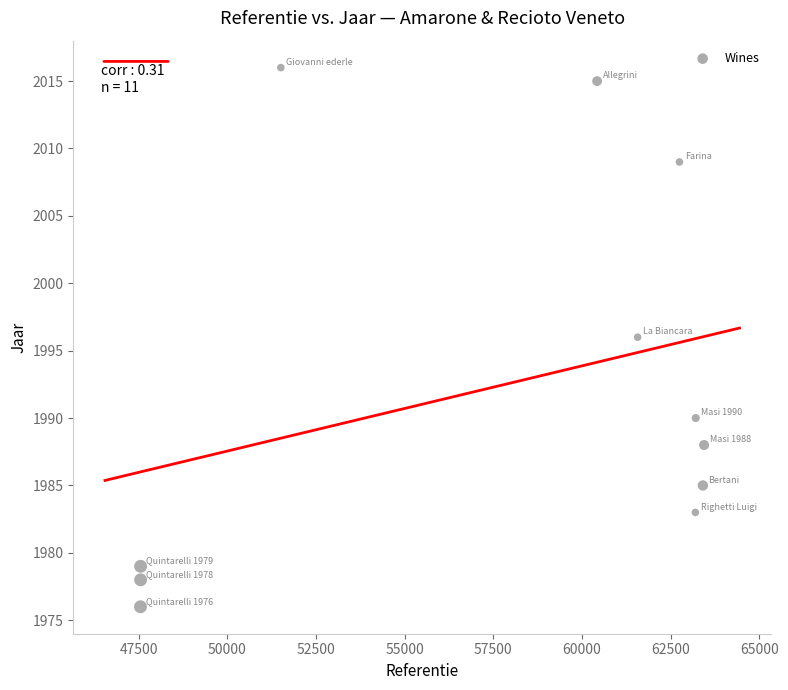

What is the range of X values (max minus min)?

15891